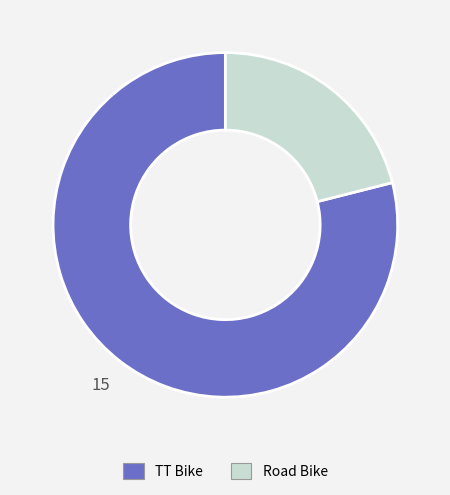

Which category accounts for the majority?

TT Bike